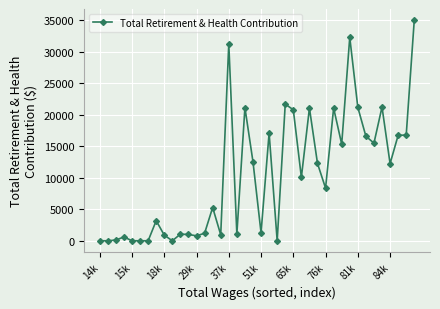

What is the difference between the maximum and second lowest values?

35055